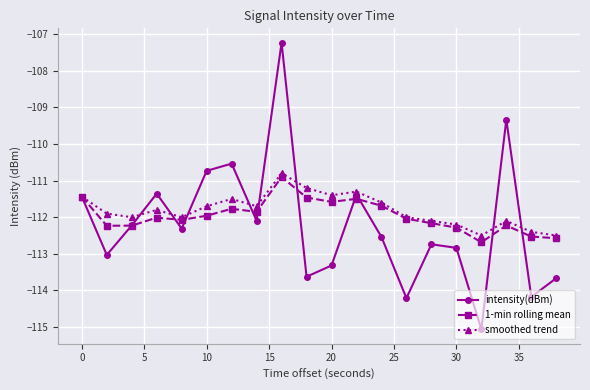

What is the average value of the intensity(dBm) series?

-112.2